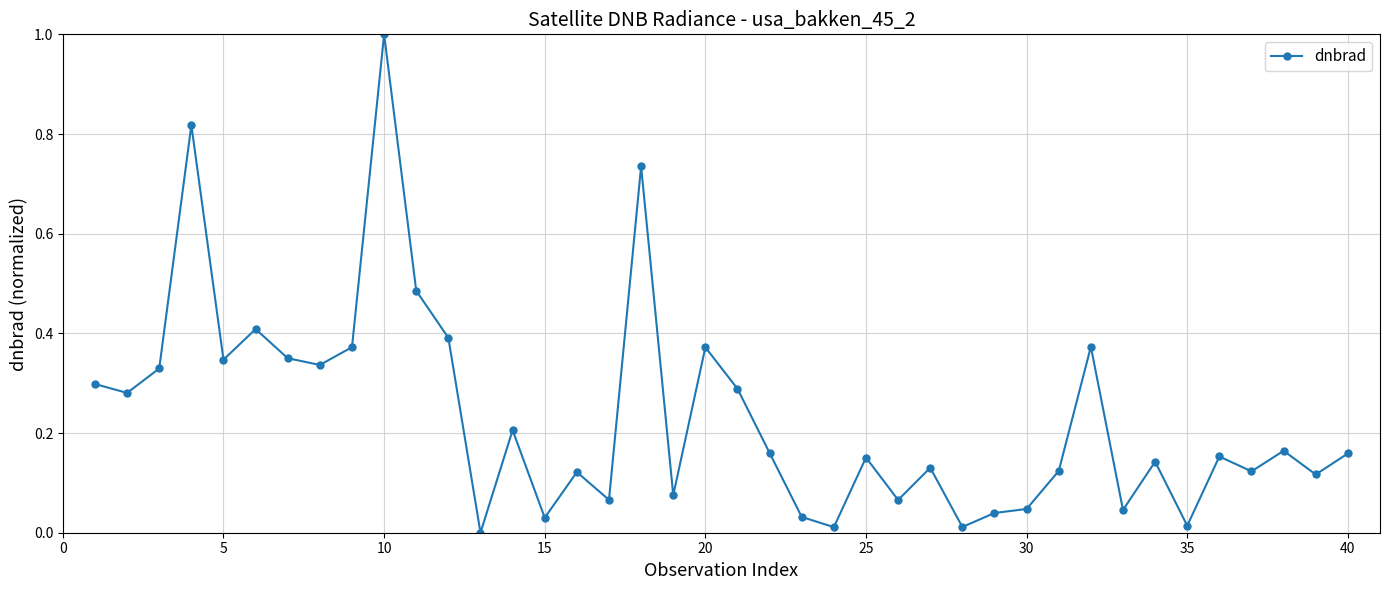

How many interior local peaks (higher than both neighbors) does the data have?

13